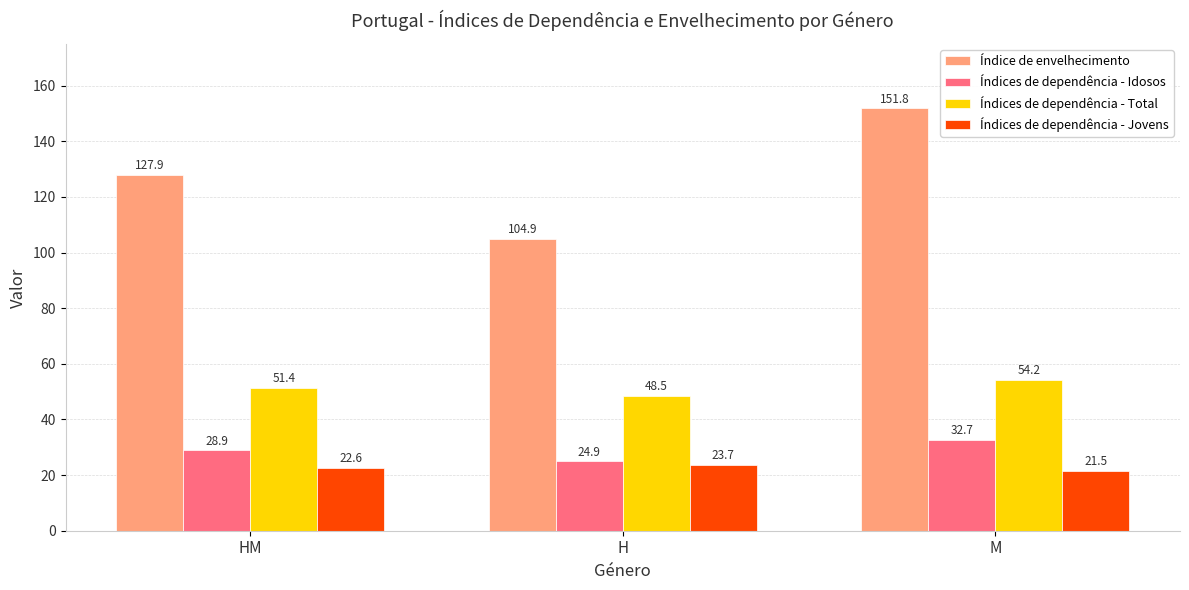

What is the value of the Índices de dependência - Jovens bar at the 2nd from the left?

23.7